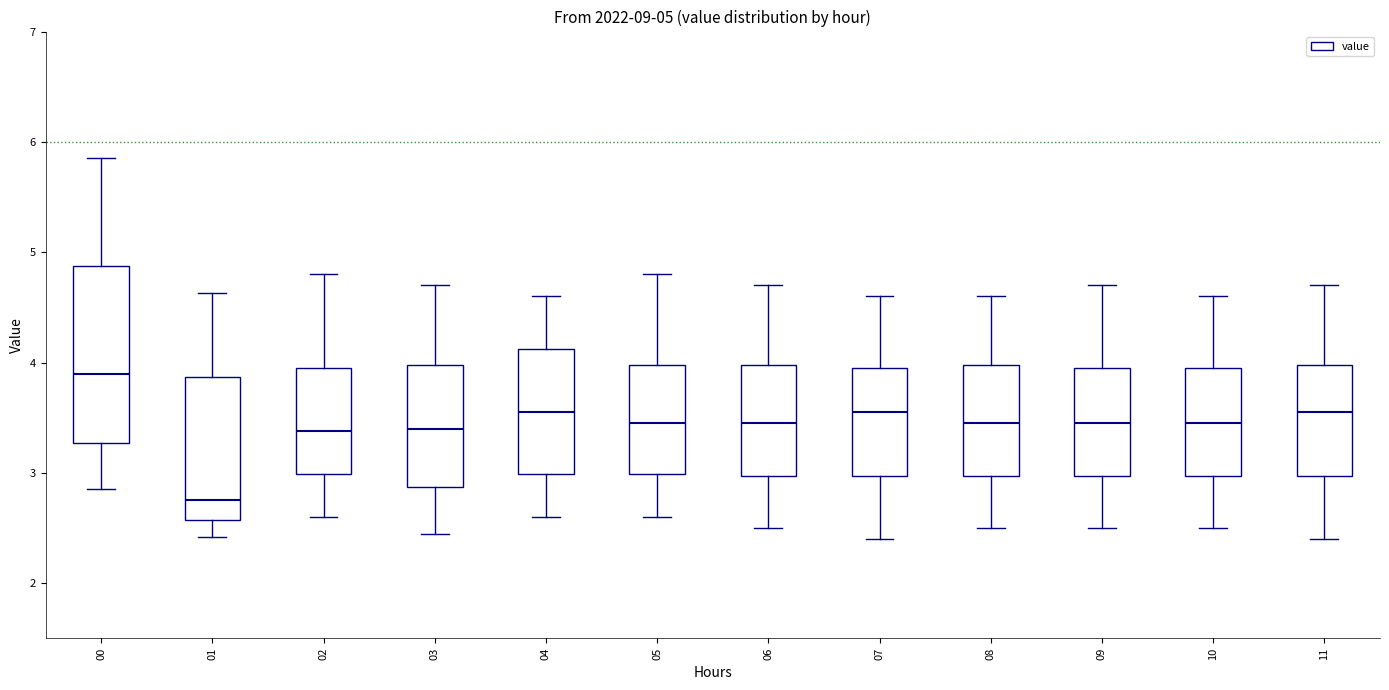

Which box has the highest median line?

00